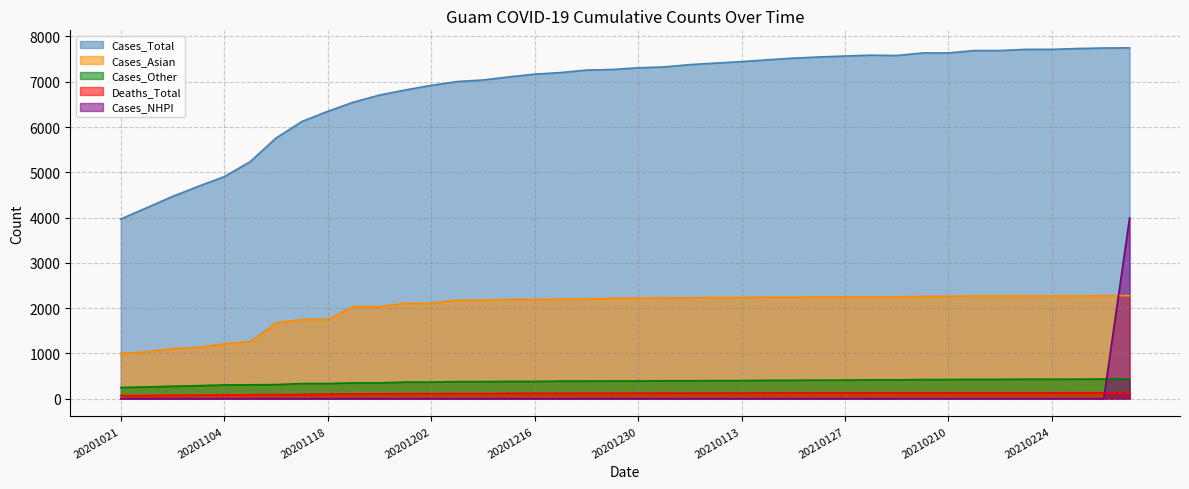

What is the value of the Cases_Asian point at the 40th from the left?

2276